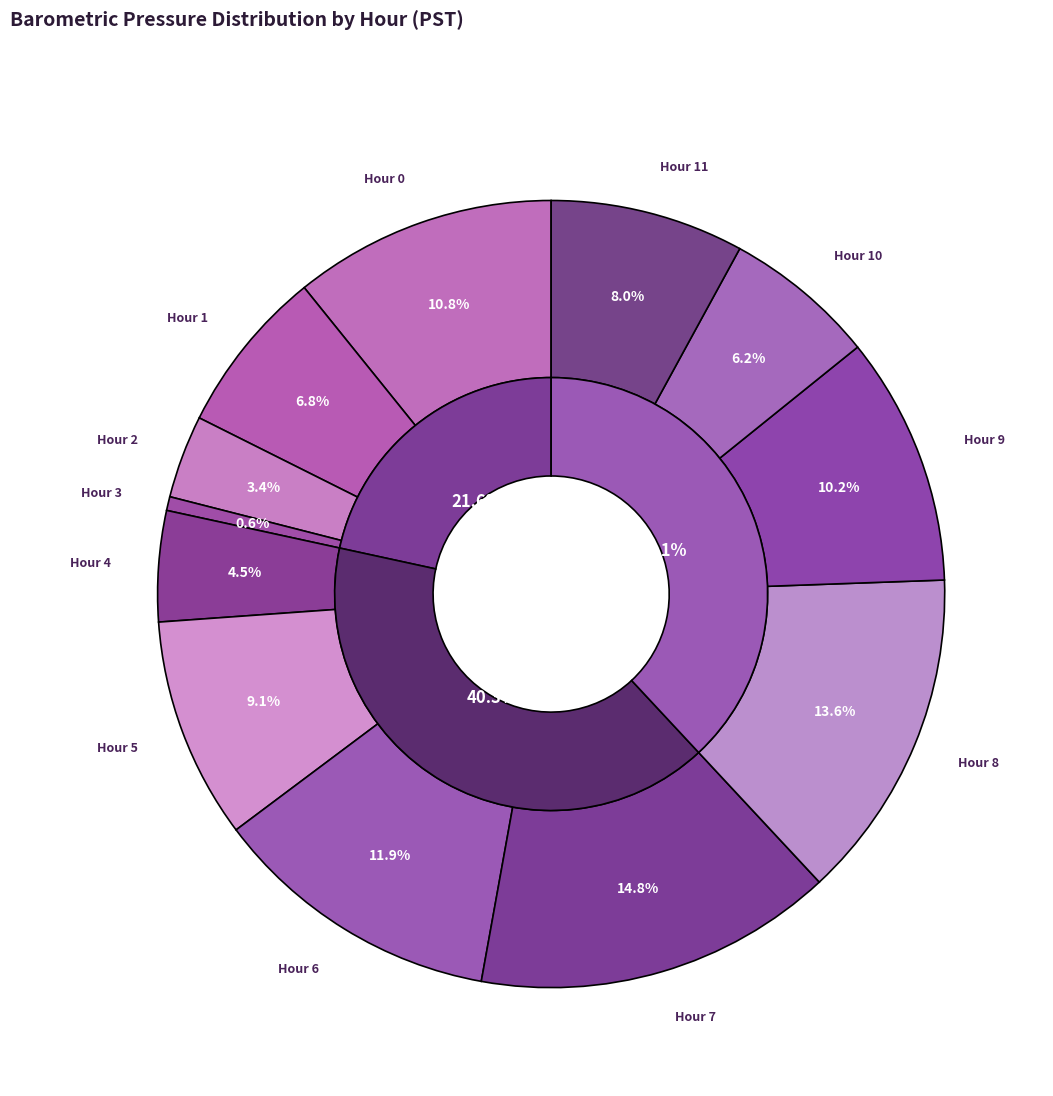

Which slice is the largest?

Hour 7